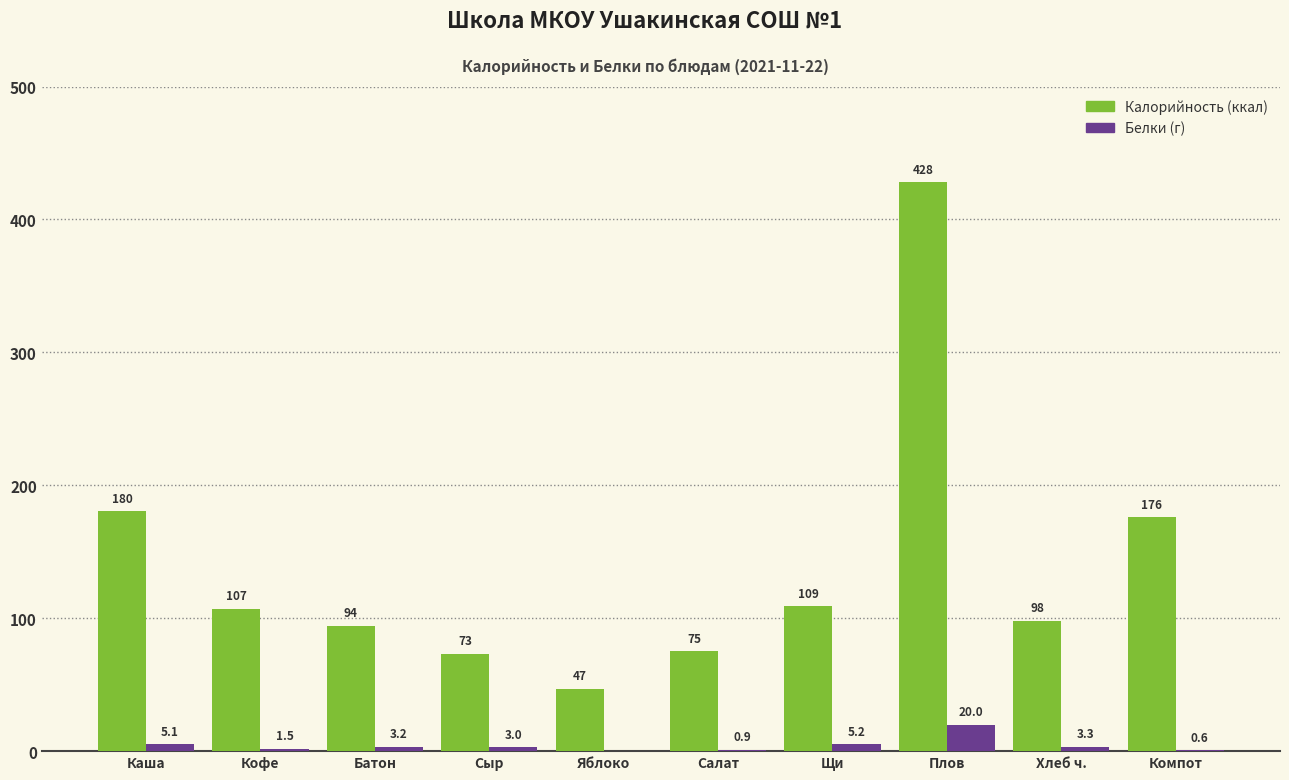

At which category is the sum across all series the highest?

Плов